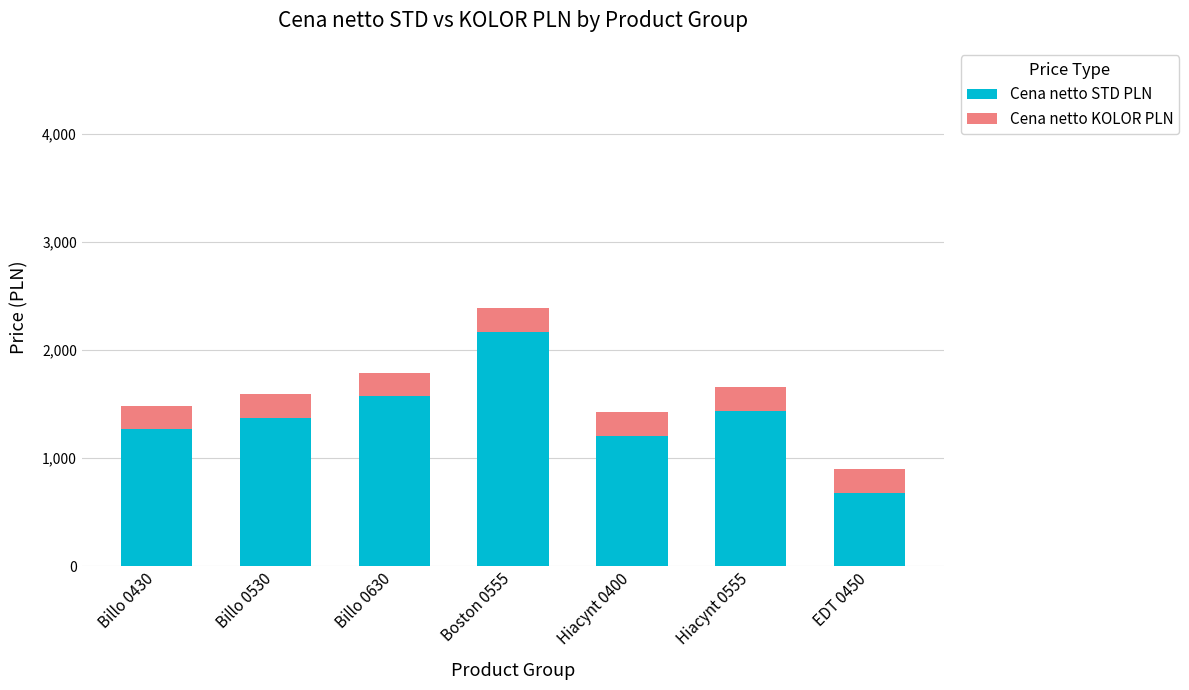

Is it true that Cena netto STD PLN equals 1148 at EDT 0450?

False